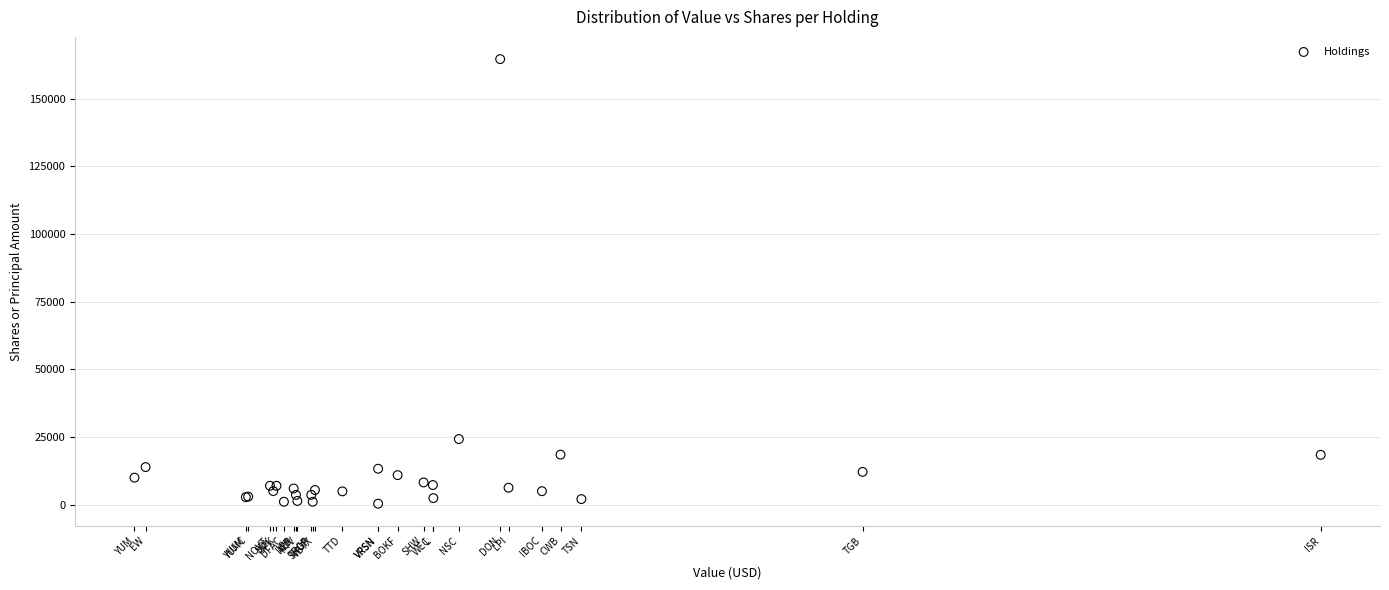

What Y value in the scatter plot is closest to 82504?

24257